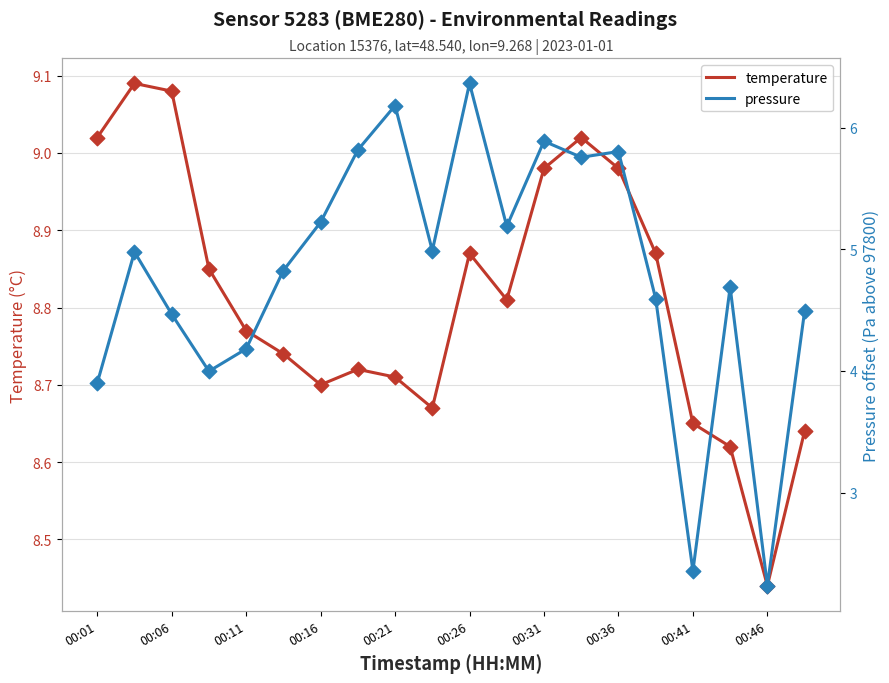

At how many categories does at least one series exceed 6?

20